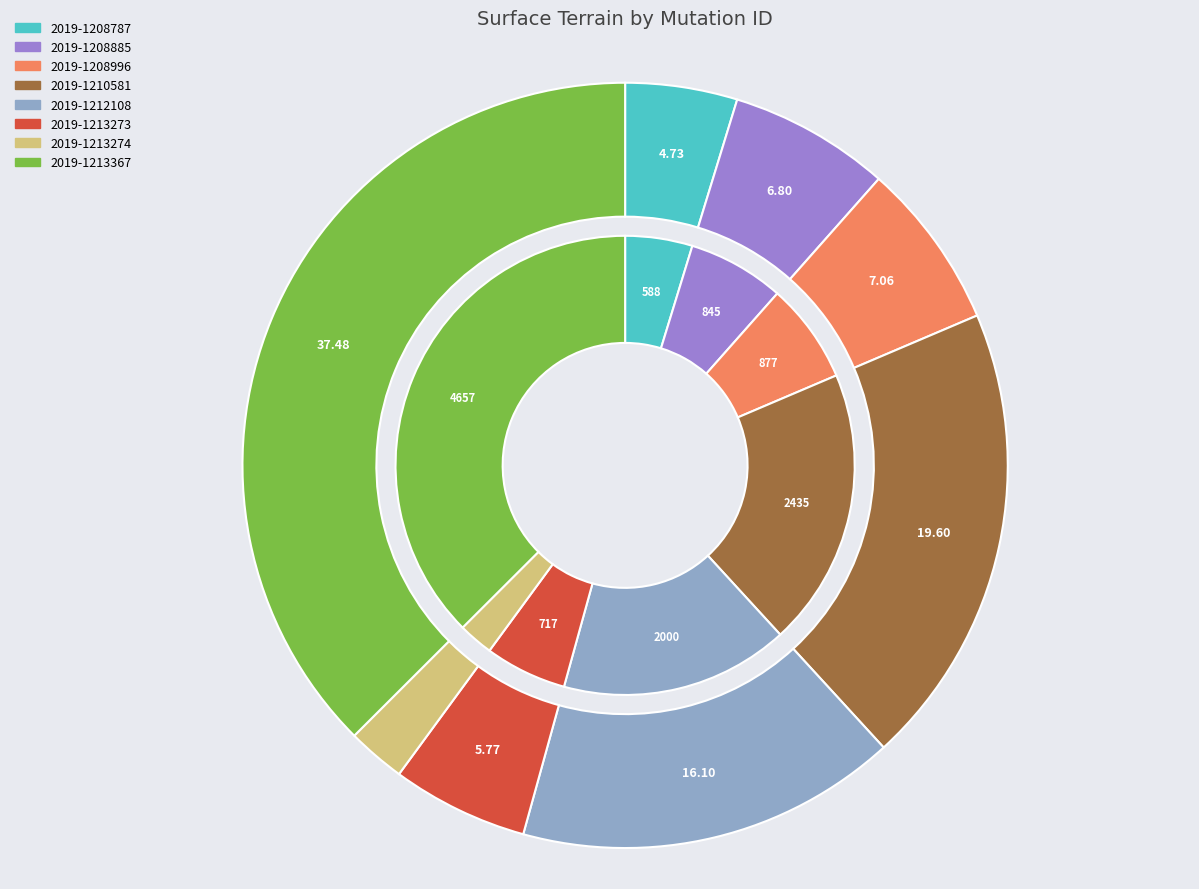

Is it true that 2019-1210581 is 7% of the pie?

False